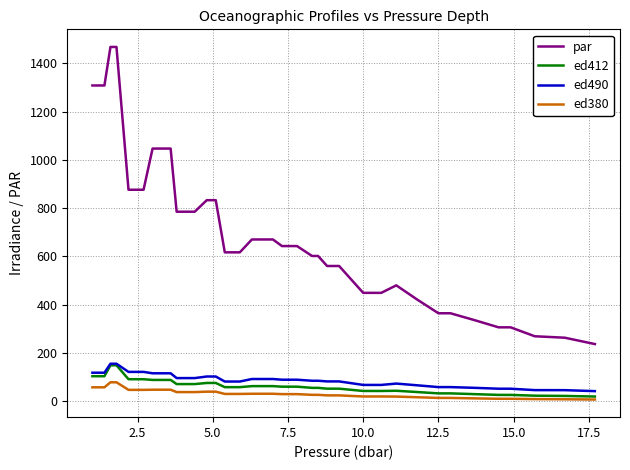

What is the average value of the par series?

694.8